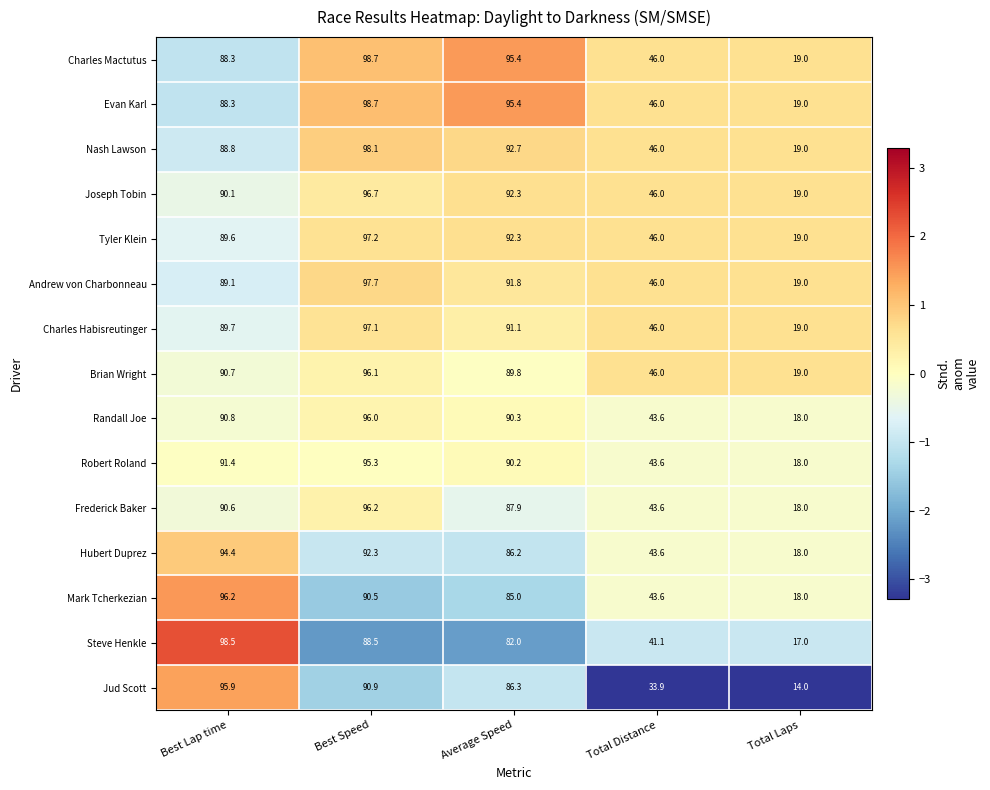

What is the difference between the highest and lowest values at Best Lap time?

10.2